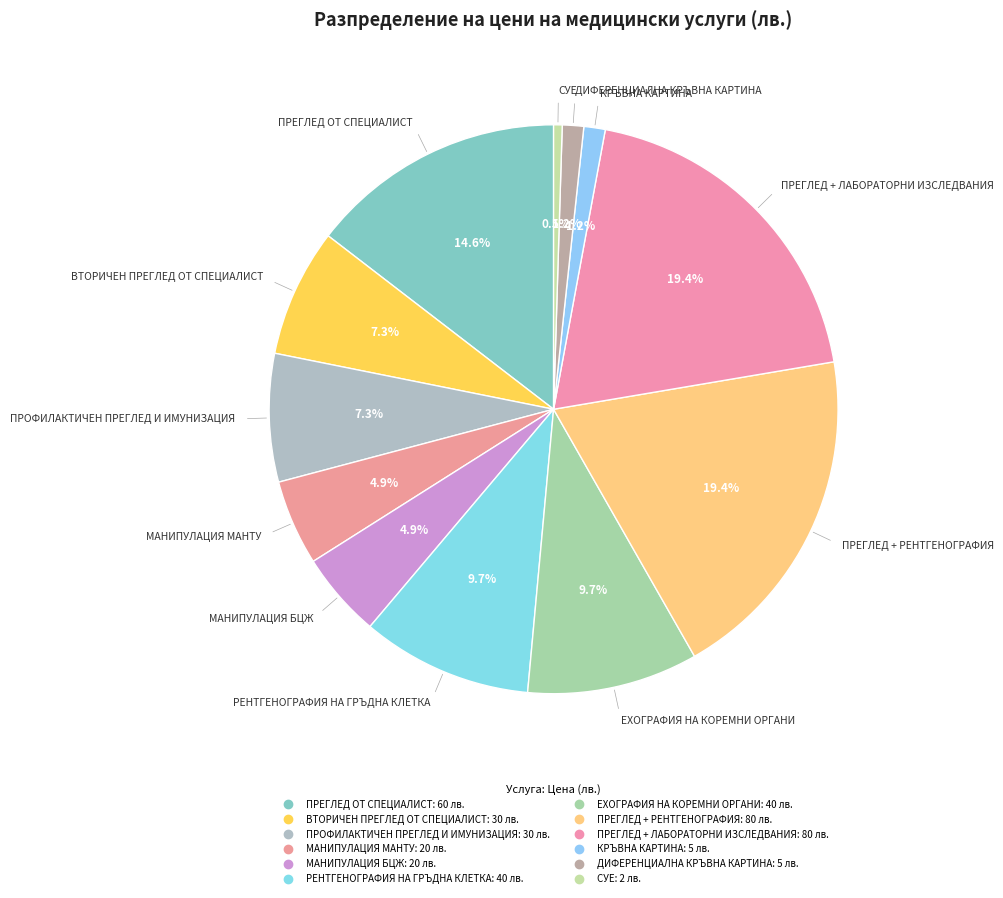

Count the number of slices in the pie.

12